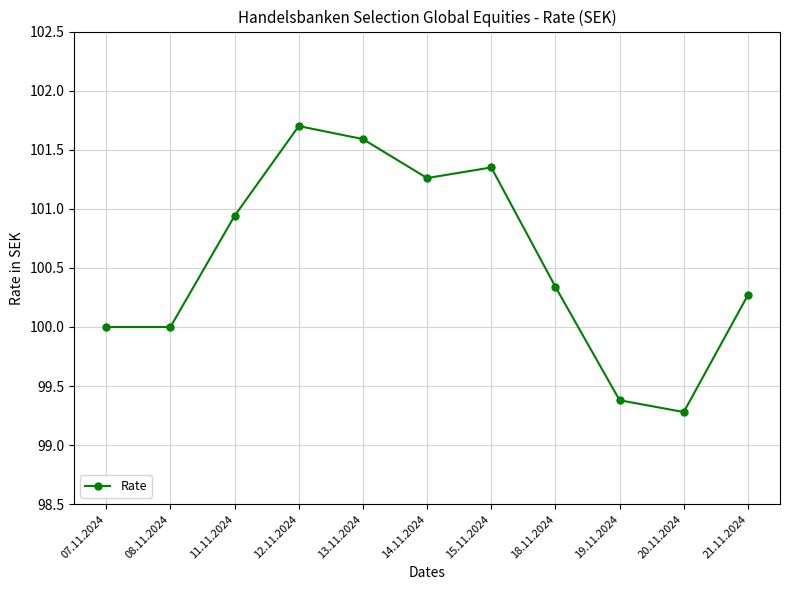

What is the difference between the second highest and minimum values?

2.3